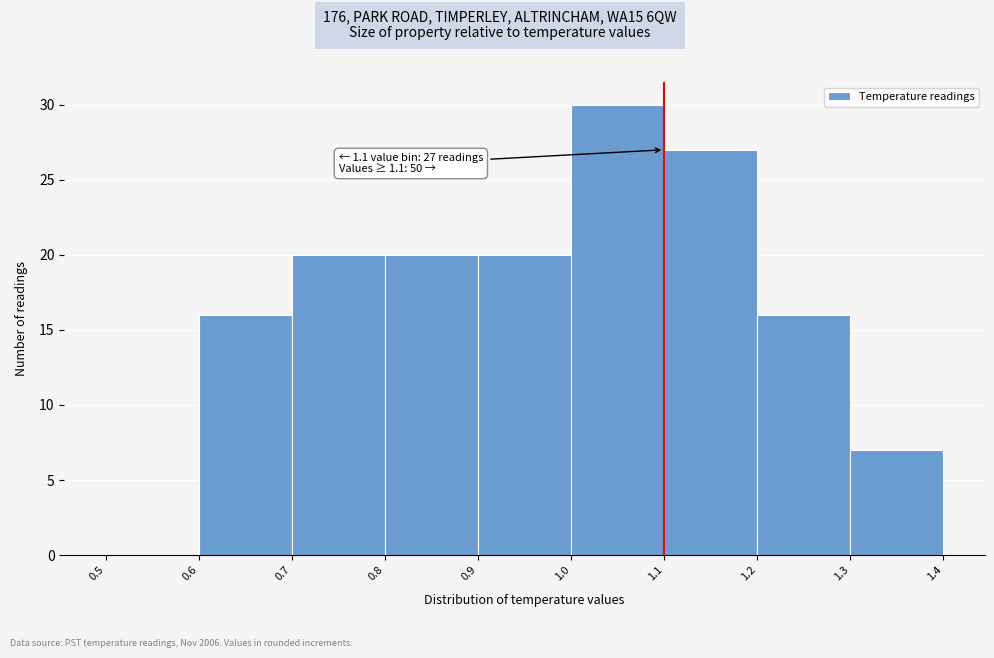

Over which range of the x-axis is the bar tallest?

1.0 to 1.1